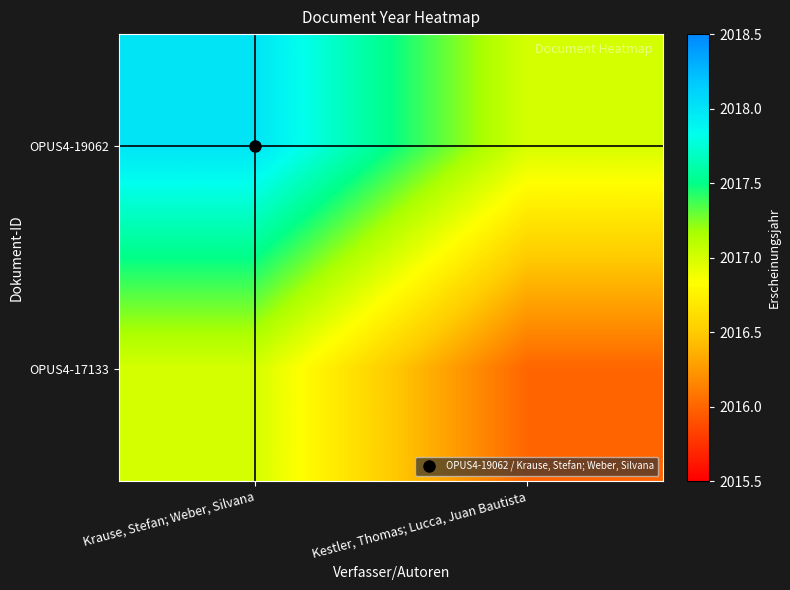

What is the difference between the highest and lowest values at Kestler, Thomas; Lucca, Juan Bautista?

1